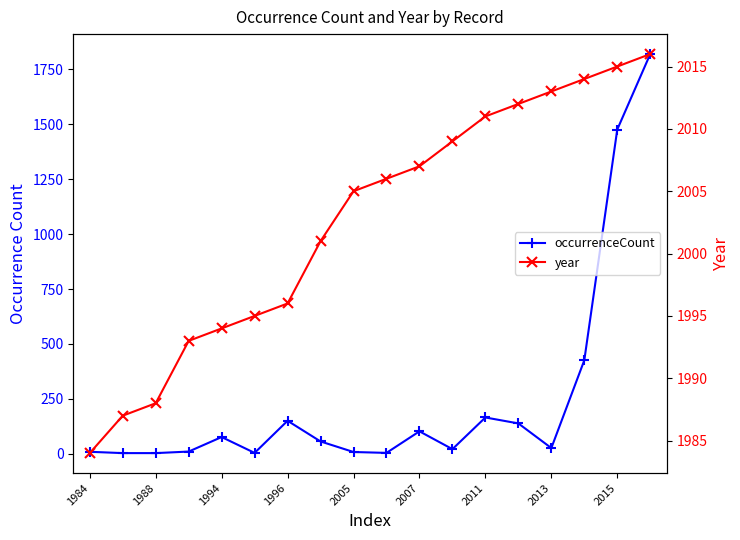

At which category is the sum across all series the highest?

17